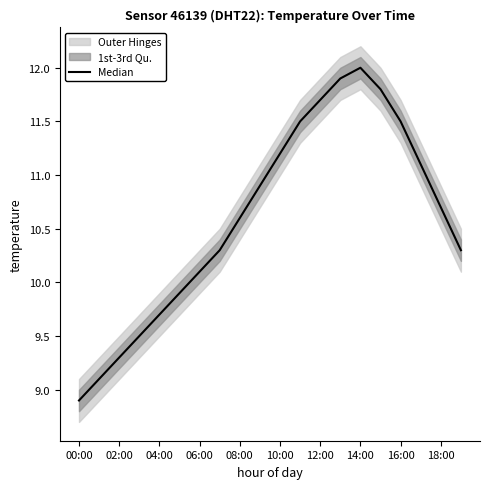

What is the maximum value shown in the chart?

12.0